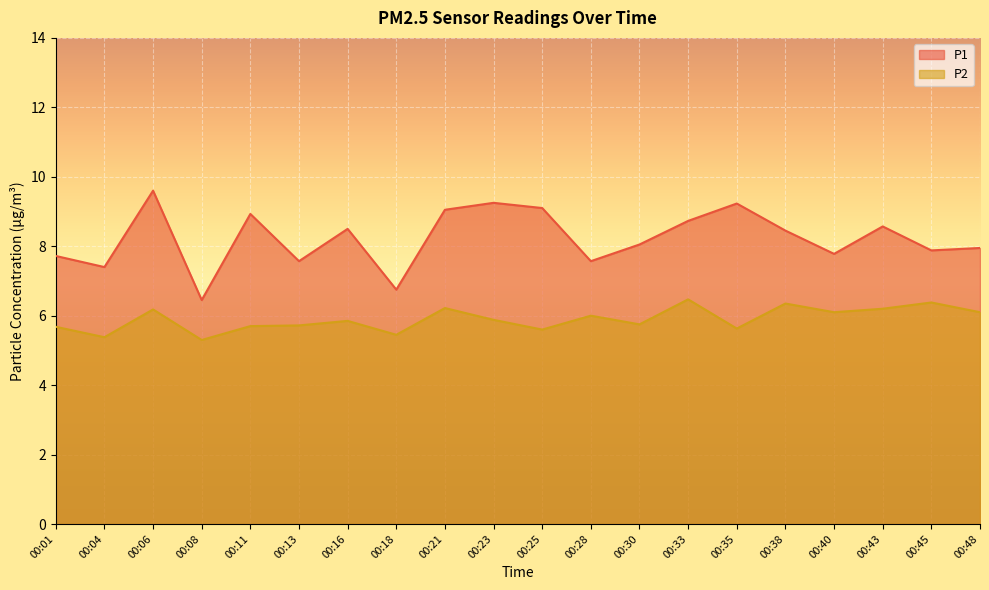

What is the greatest value displayed?

9.6